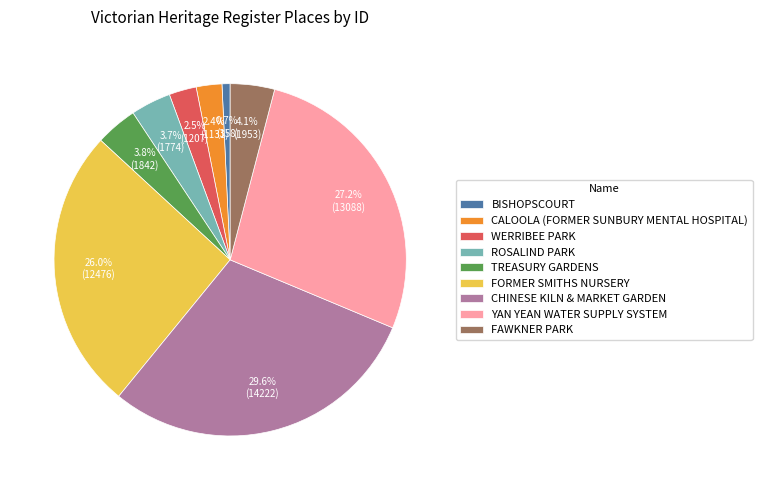

Does any single category account for the majority?

No